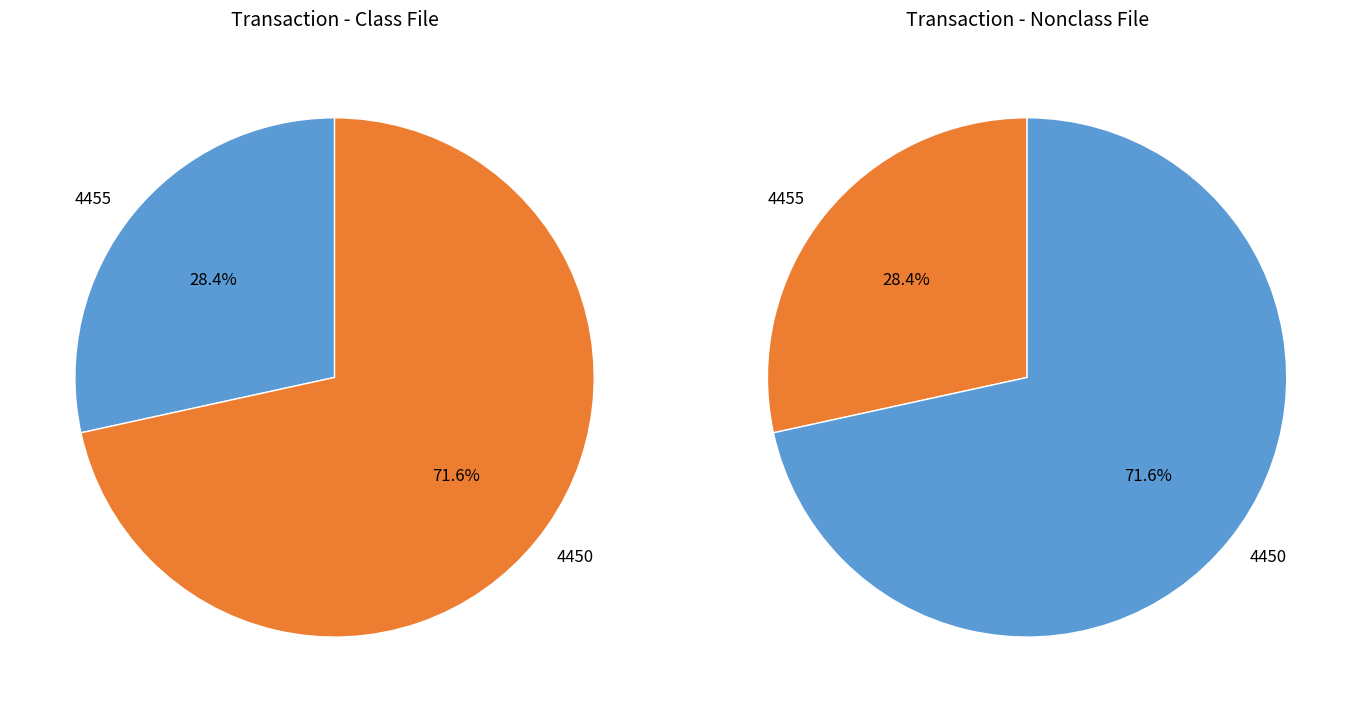

To the nearest percent, what is the combined percentage of 4455 and 4450?

100%